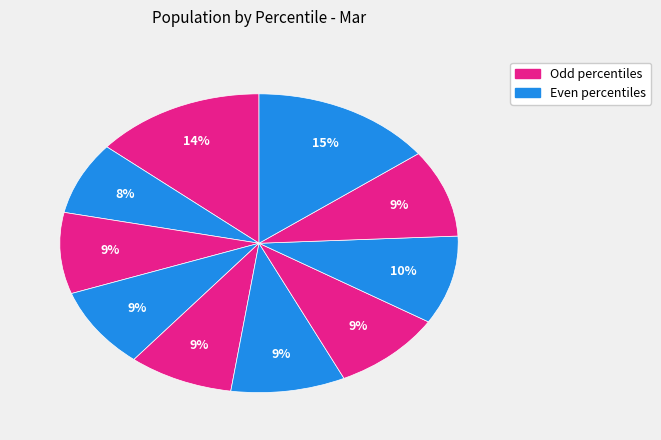

How many segments does this pie chart have?

10